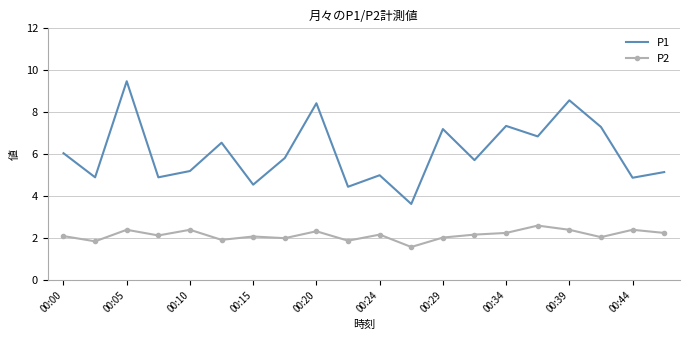

Rank the series by their maximum value, from highest to lowest.

P1, P2